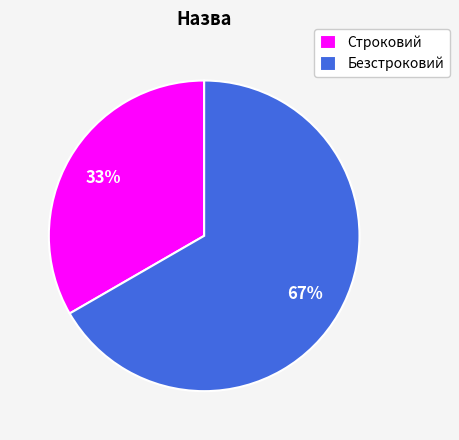

Count the number of slices in the pie.

2